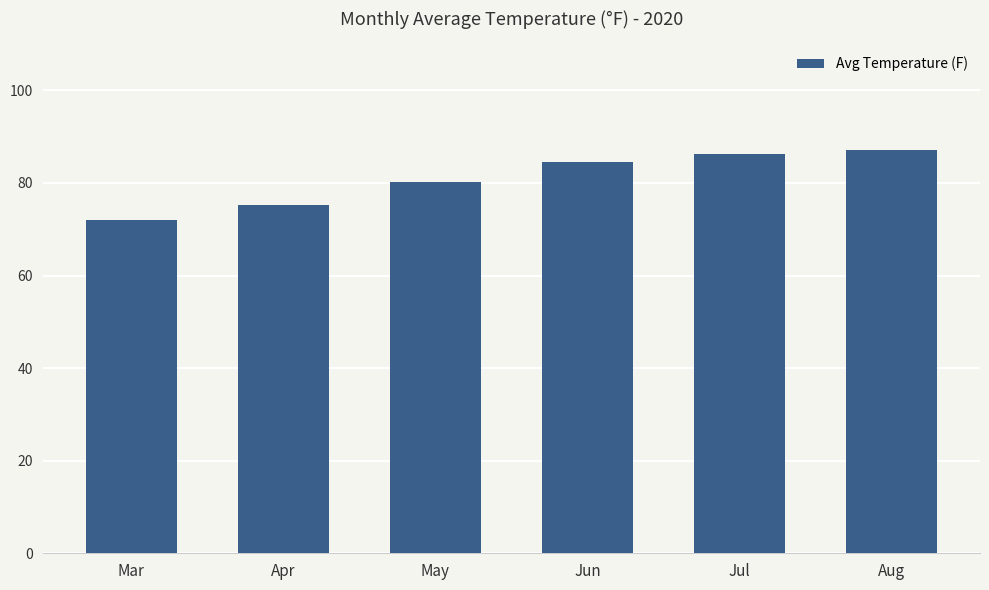

The chart shows a value of 26.2 at Mar. True or false?

False